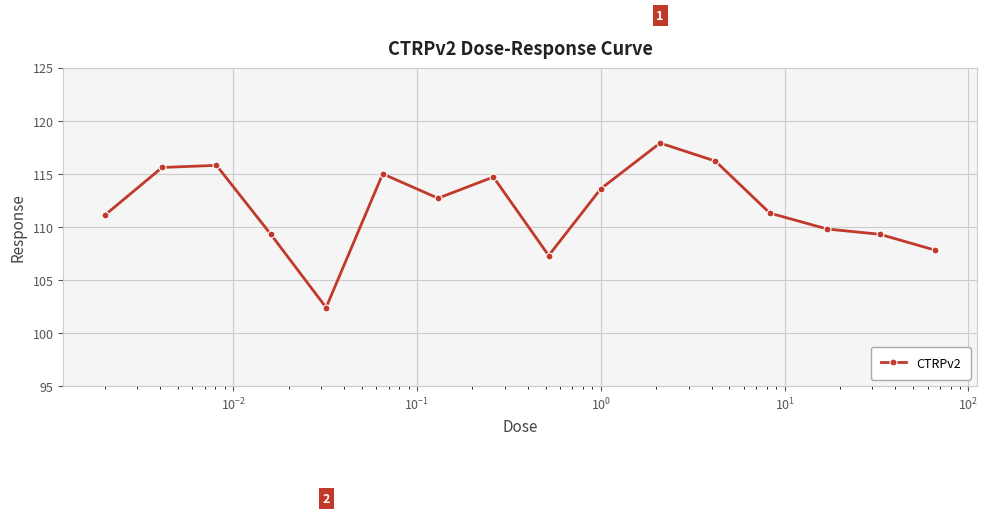

What is the value of the 3rd point from the left?

115.8